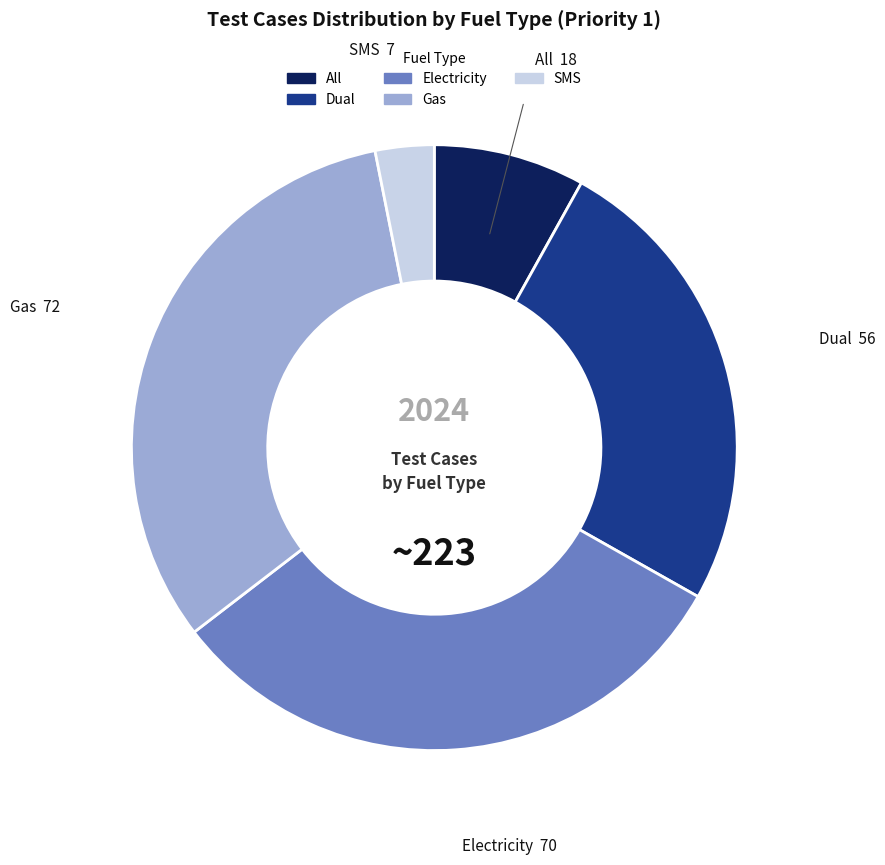

Is it true that SMS is 11% of the pie?

False